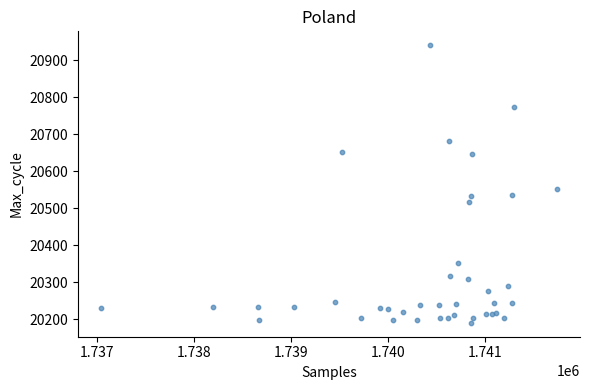

What Y value in the scatter plot is closest to 20565?

20553